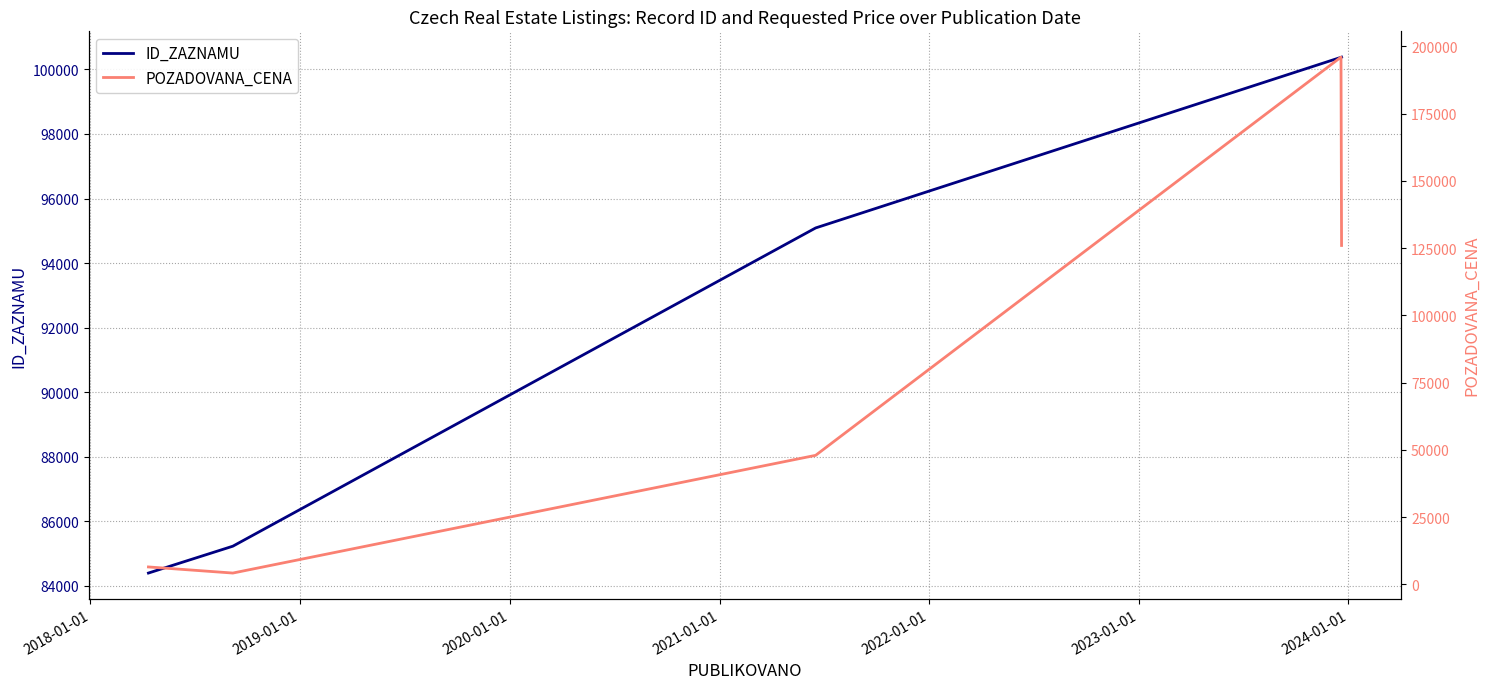

What is the lowest value of the ID_ZAZNAMU series?

84400